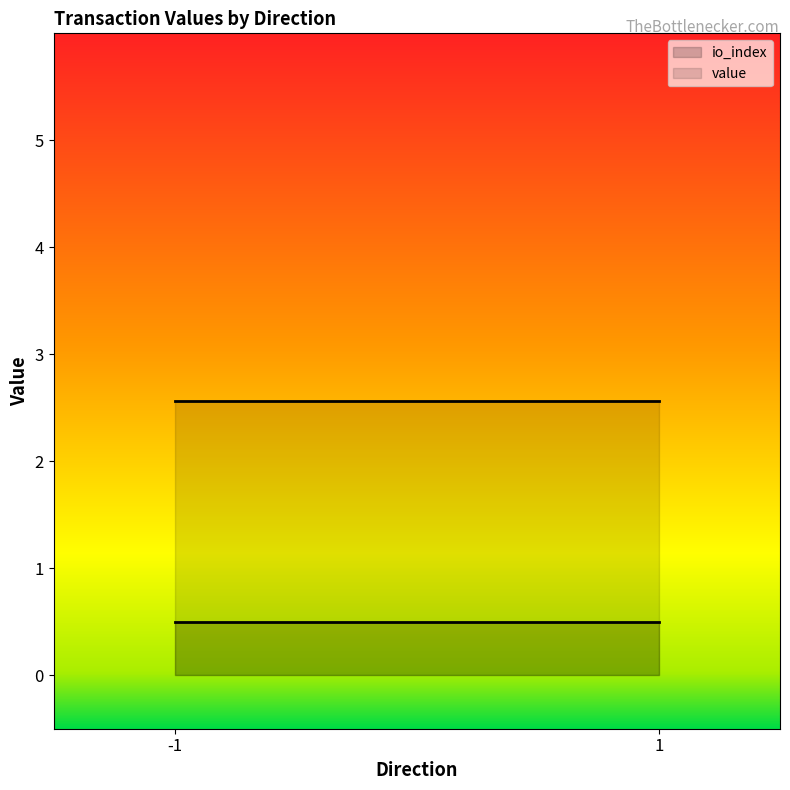

What are all the series names shown in the legend?

io_index, value